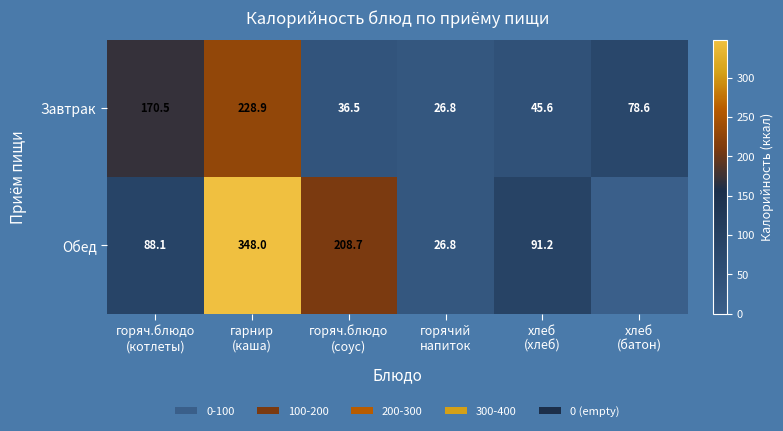

What is the difference between the maximum and minimum values in the Завтрак series?

202.1